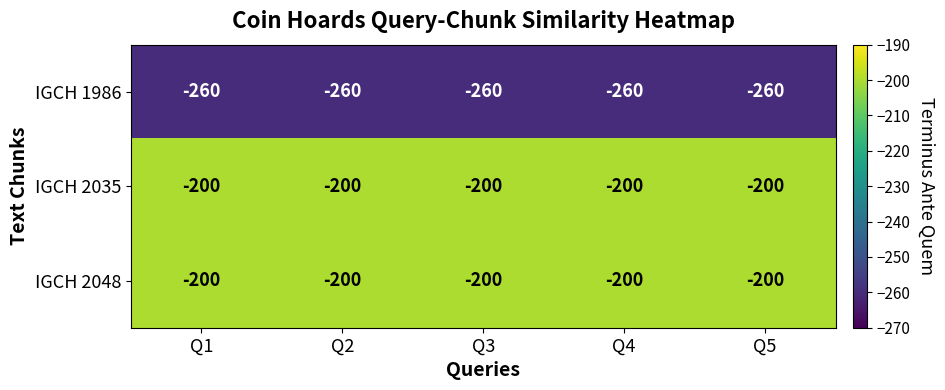

Is it true that IGCH 1986 equals -172 at Q5?

False